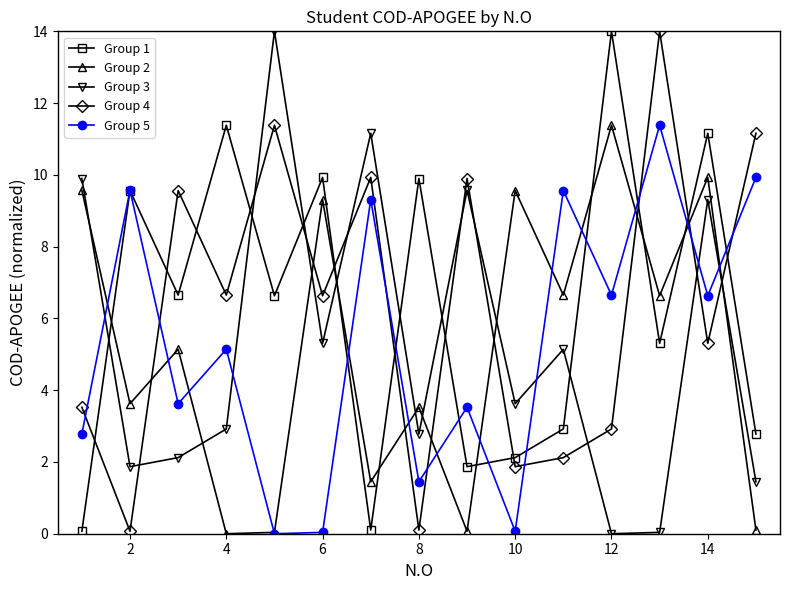

What is the value of the Group 2 point at the 12th from the left?

11.4